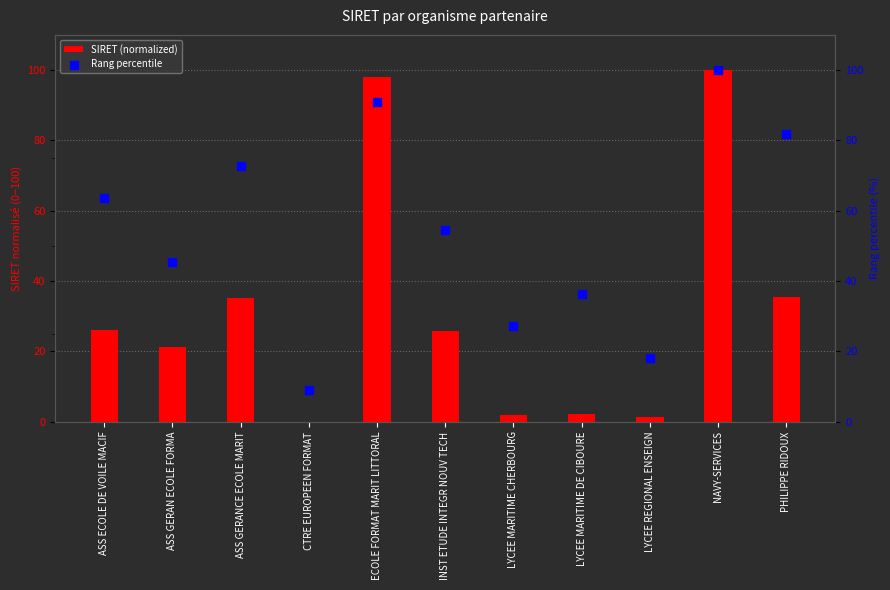

What is the total value across all series at INST ETUDE INTEGR NOUV TECH?

80.4